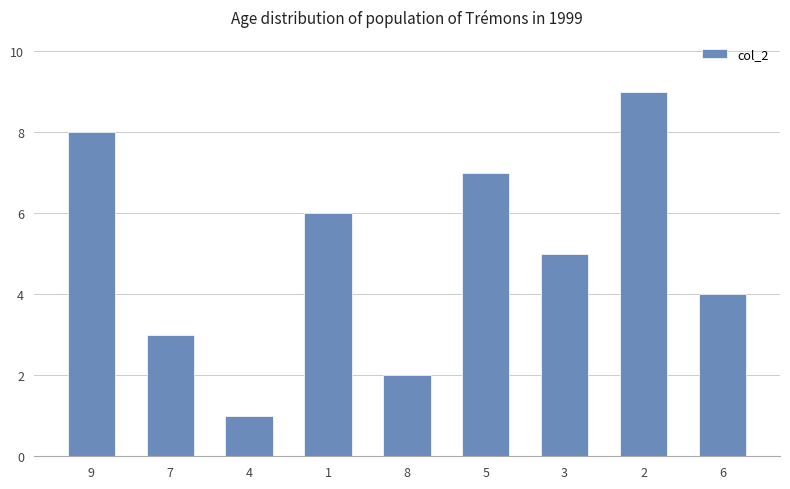

True or false: the data shows 8 at 9.

True